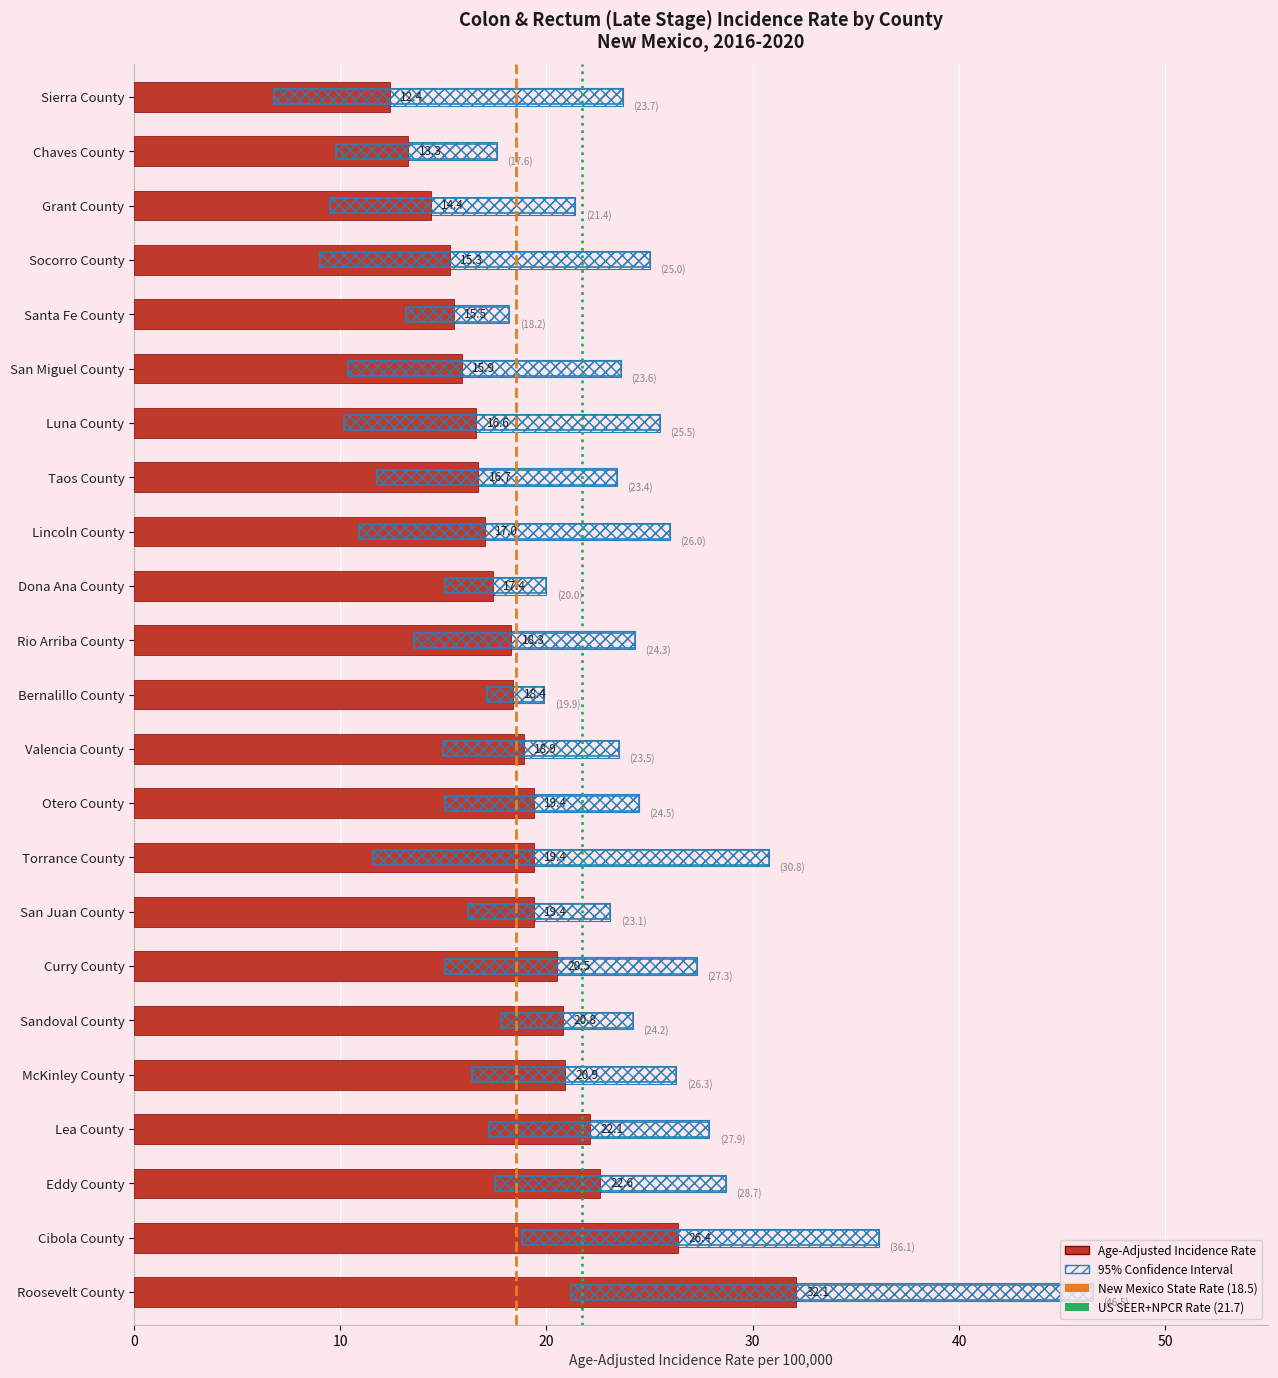

Between Lea County and San Juan County, which is larger?

Lea County